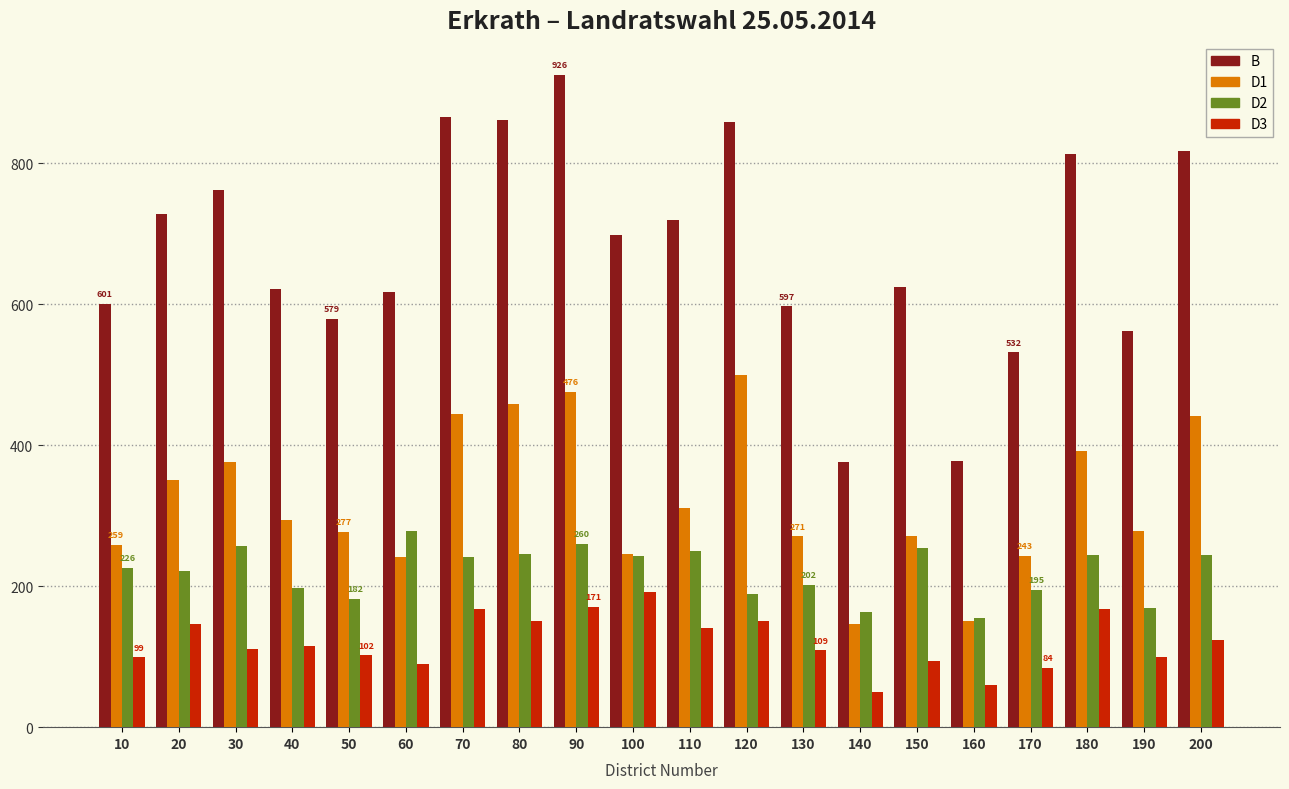

What is the maximum value shown in the chart?

926